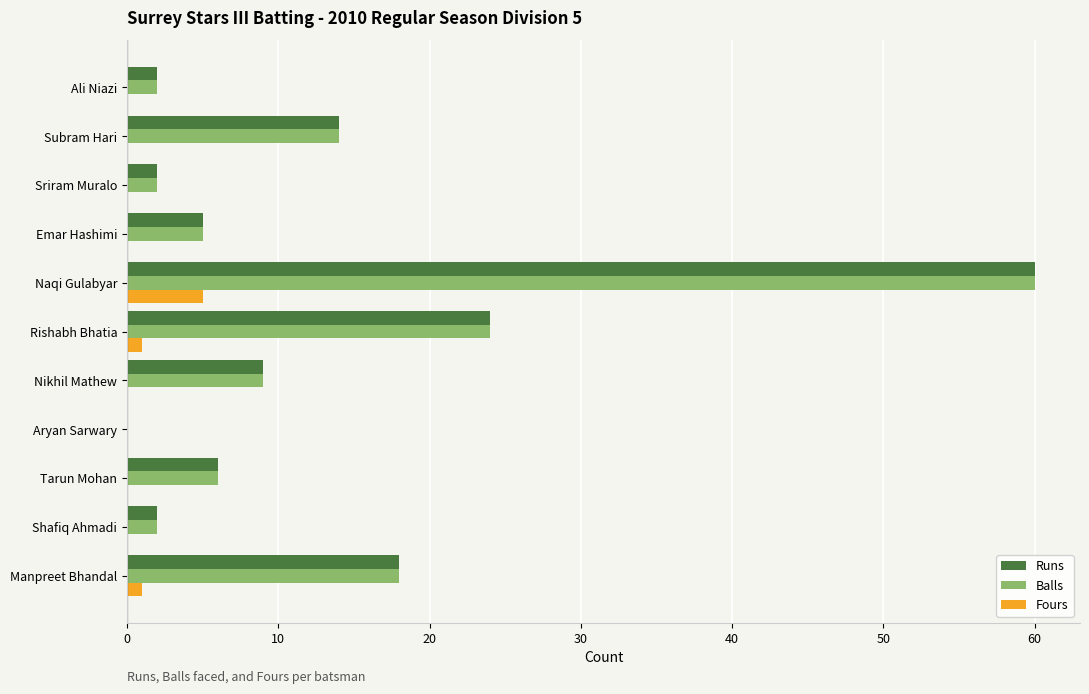

At which label is Runs closest to 30?

Rishabh Bhatia